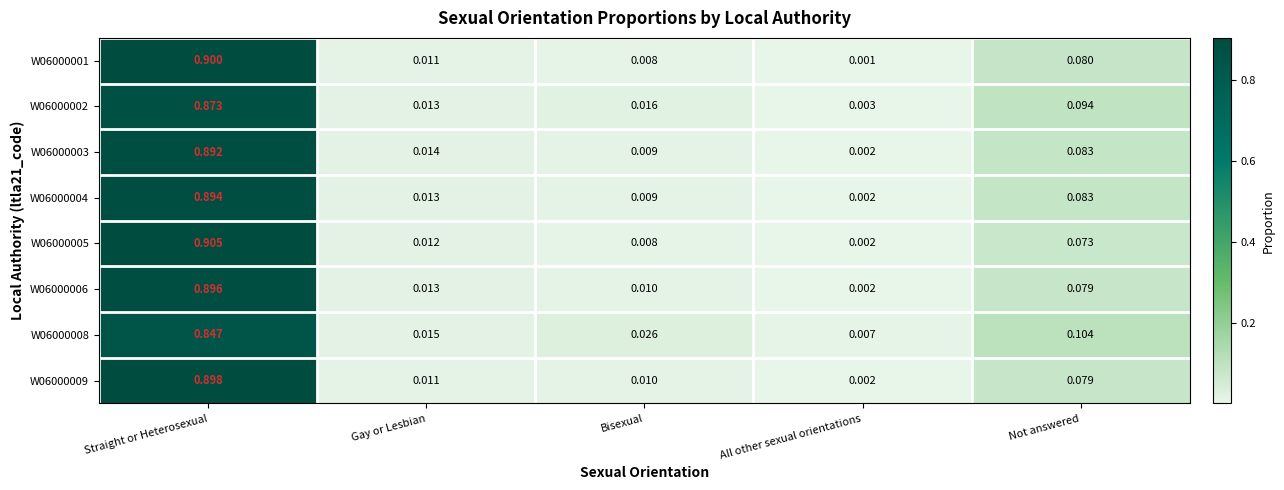

How many series are shown in this chart?

8